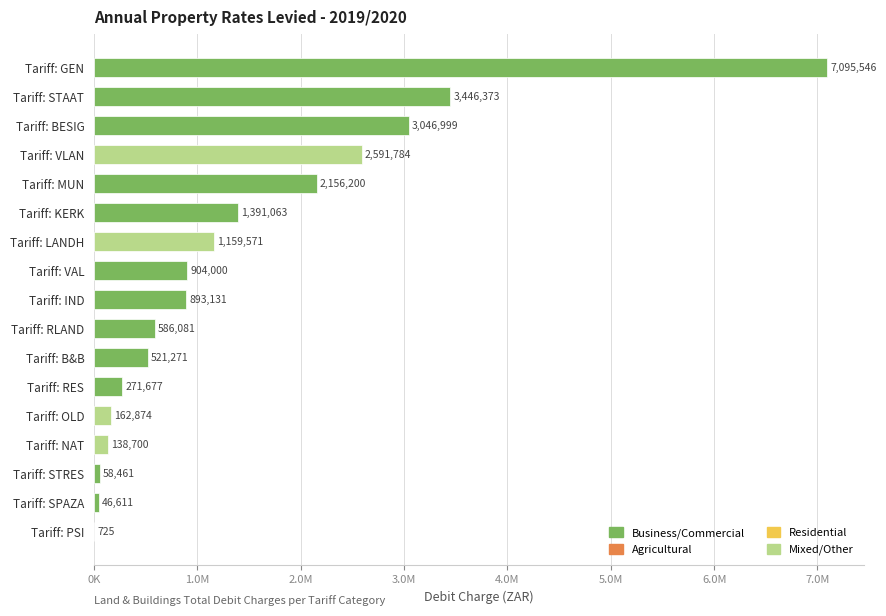

Are the bars horizontal?

Yes